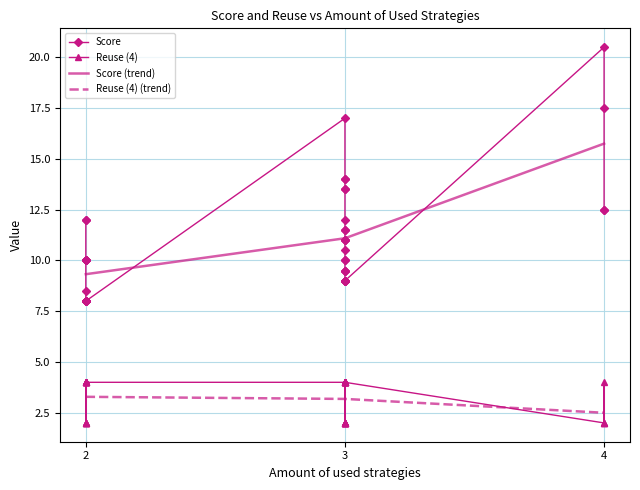

What is the lowest value of the Reuse (4) series?

2.0